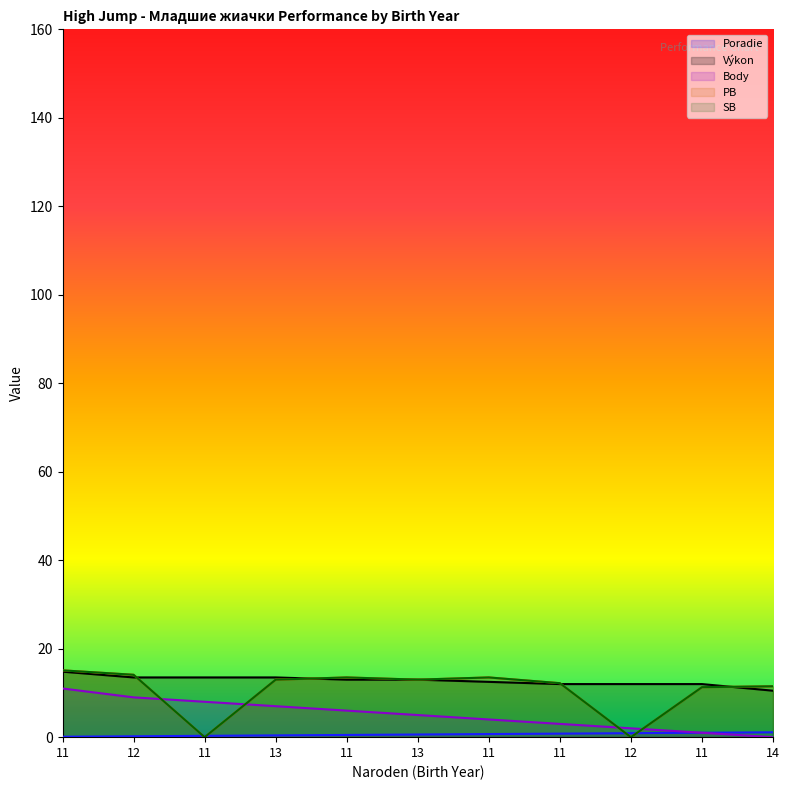

What is the maximum value shown in the chart?

15.1